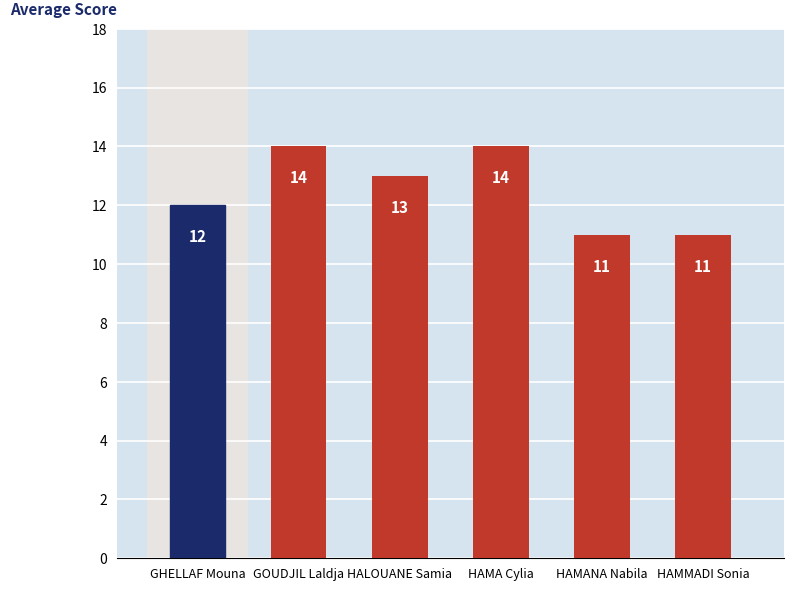

What is the difference between the second highest and second lowest values?

3